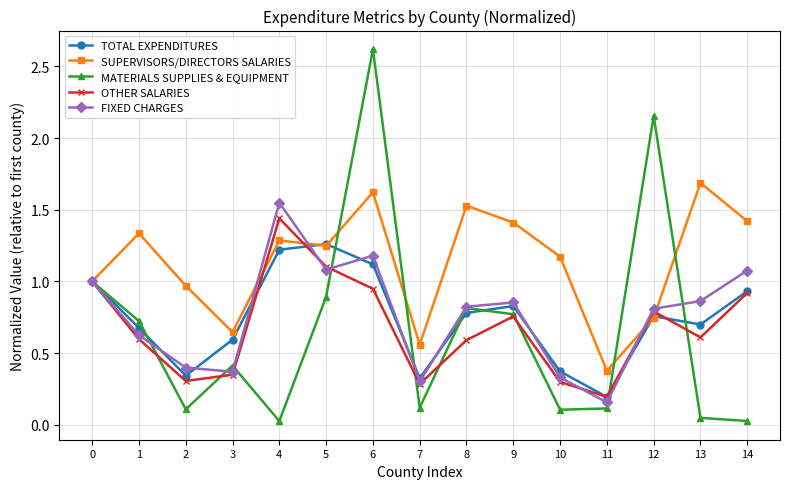

Which series has the widest spread of values?

MATERIALS SUPPLIES & EQUIPMENT